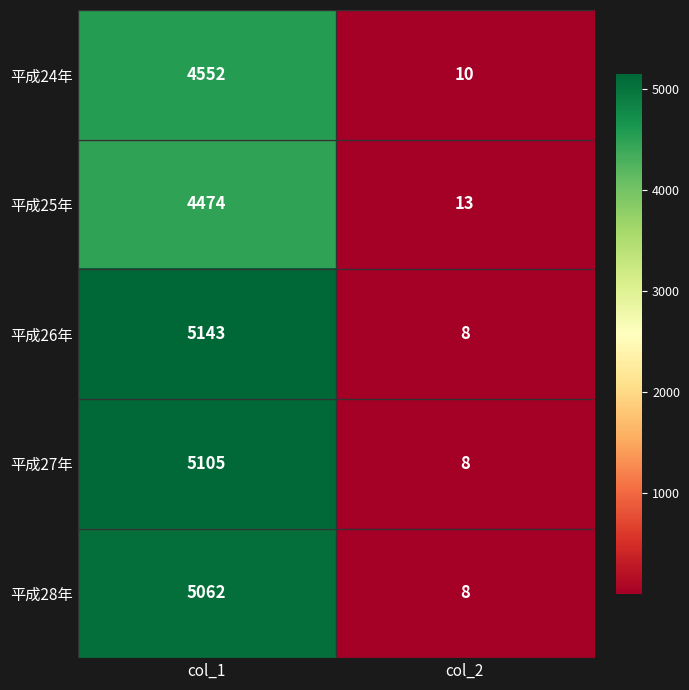

What is the maximum value for 平成26年?

5143